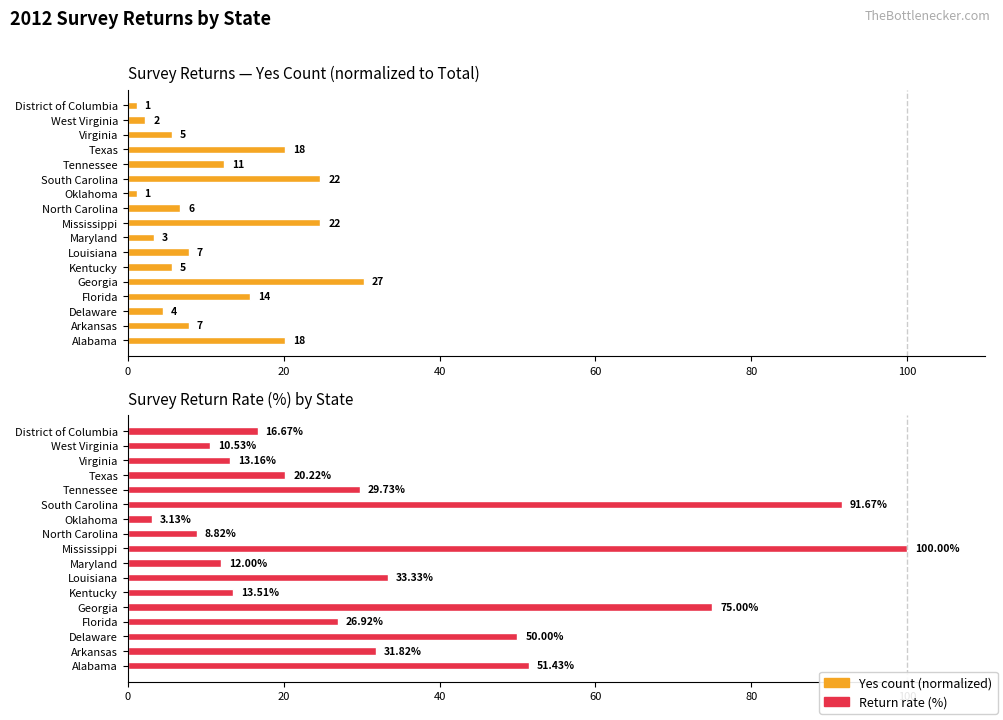

Are the bars grouped side by side (vs. stacked)?

Yes